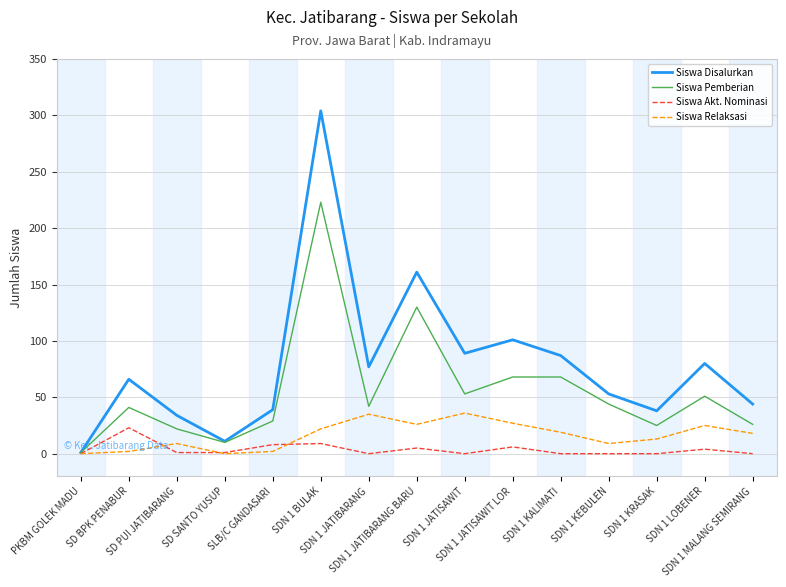

In Siswa Disalurkan, how many points are lower than both neighbors (excluding endpoints)?

4